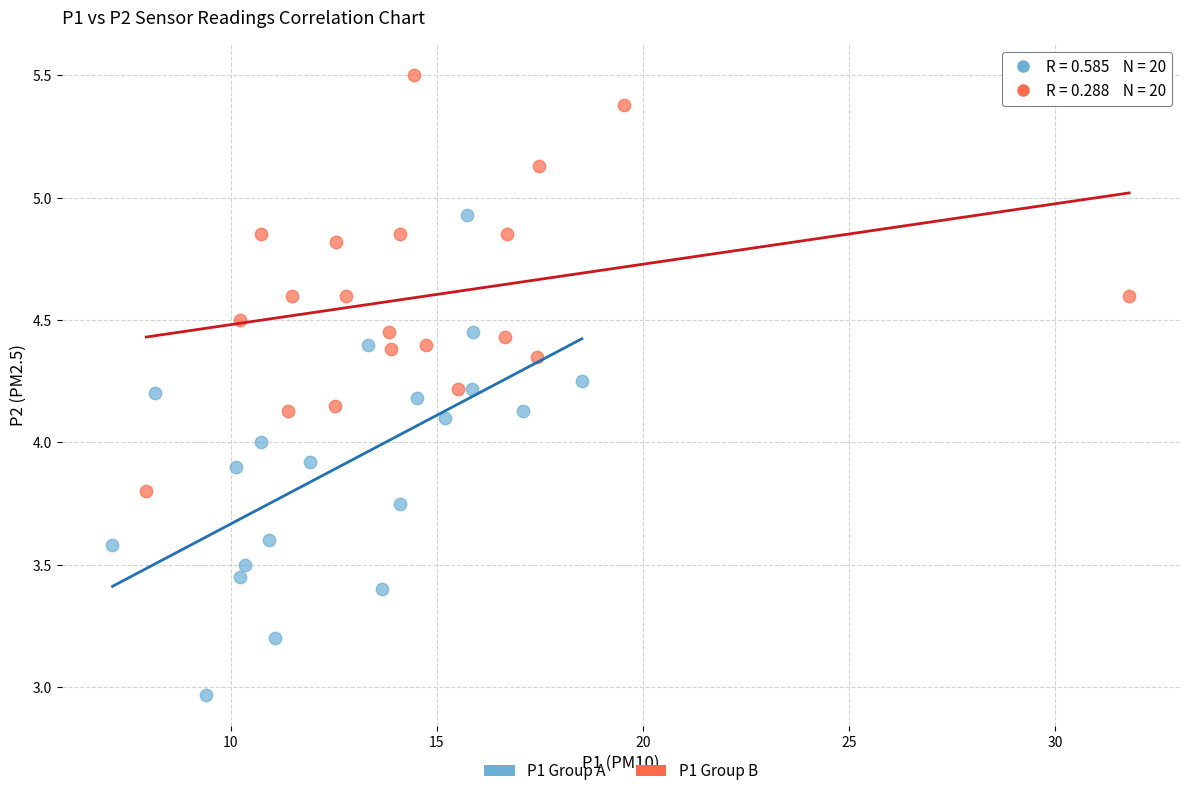

Which series has the widest spread of Y values?

P1 Group A